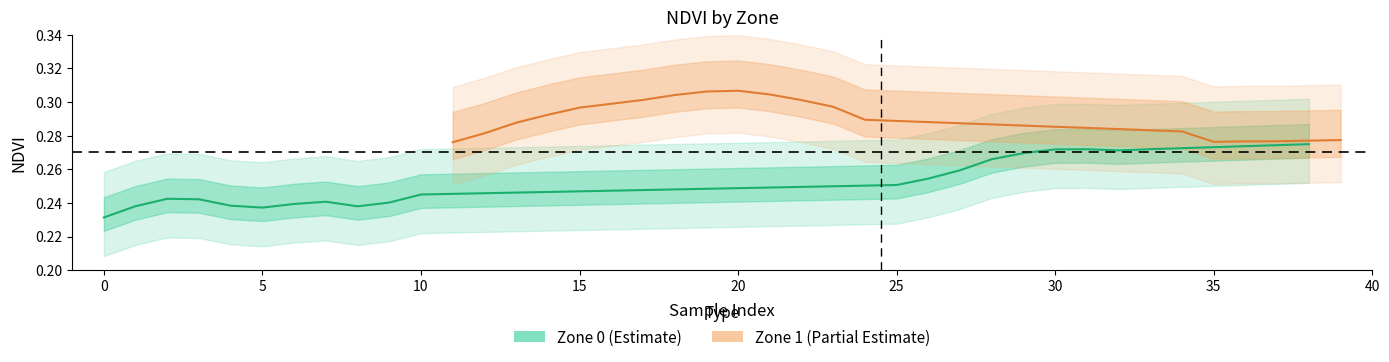

How many interior local valleys (lower than both neighbors) does the data have?

3